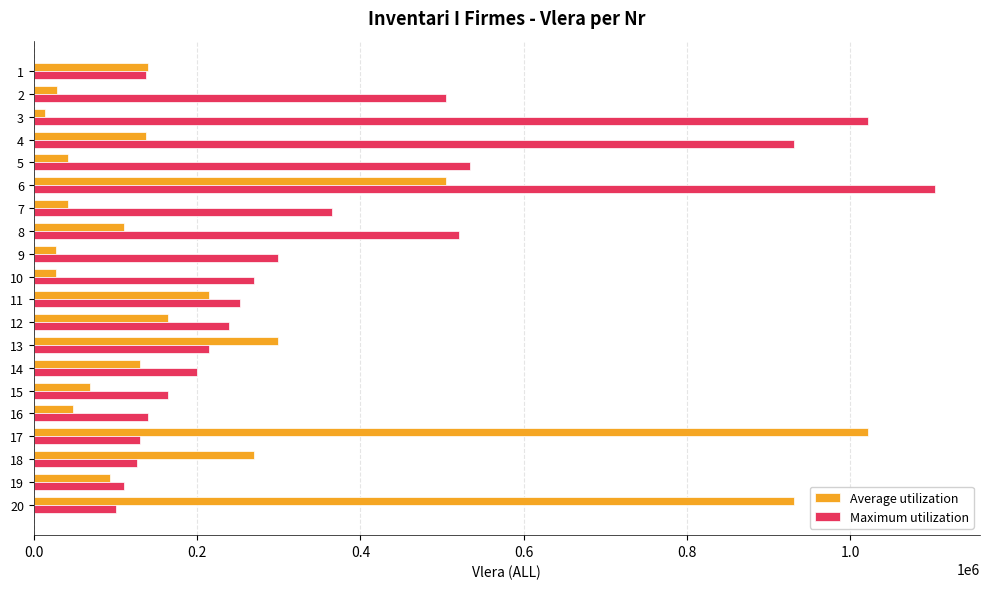

What is the average value of the Average utilization series?

215776.7